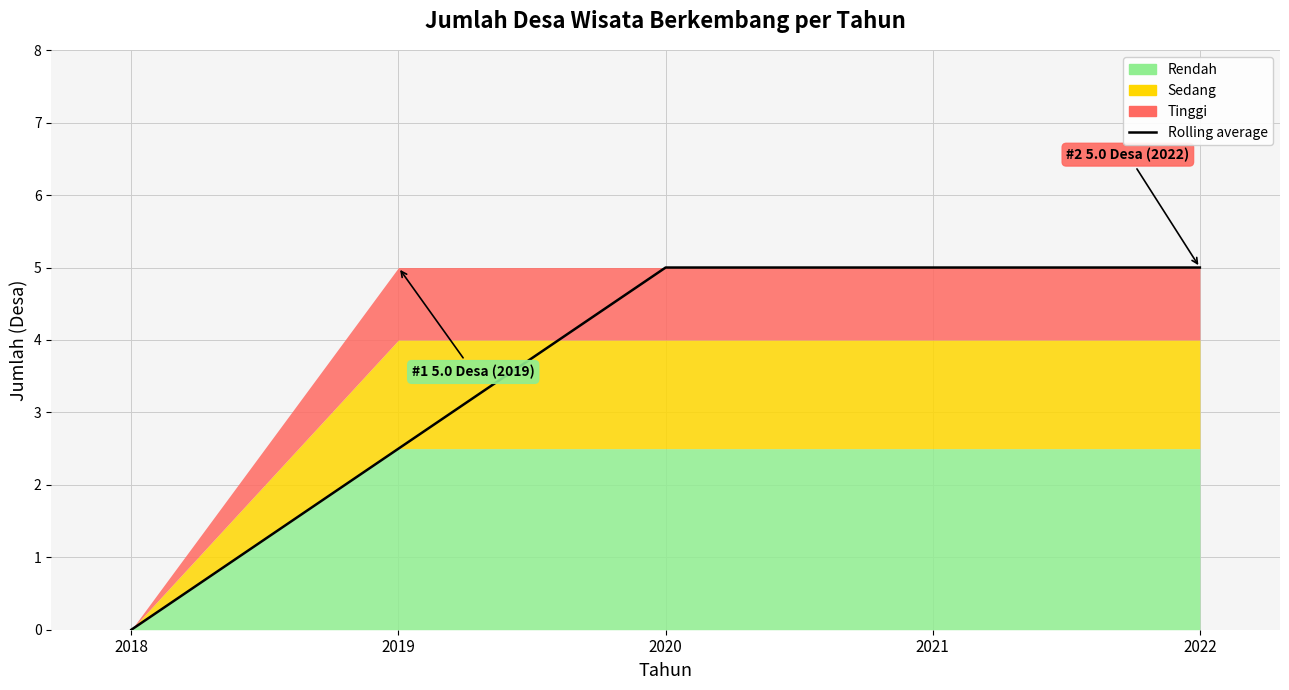

True or false: there are more than 1 points higher than both neighbors.

False